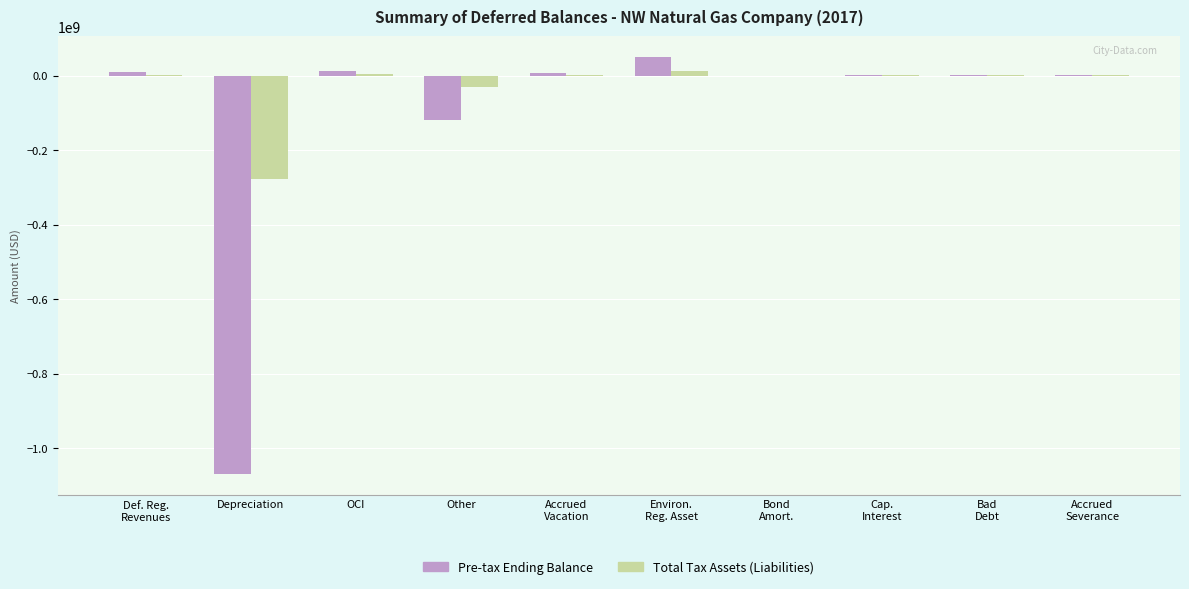

The value of Total Tax Assets (Liabilities) at Other is -31901600. True or false?

True